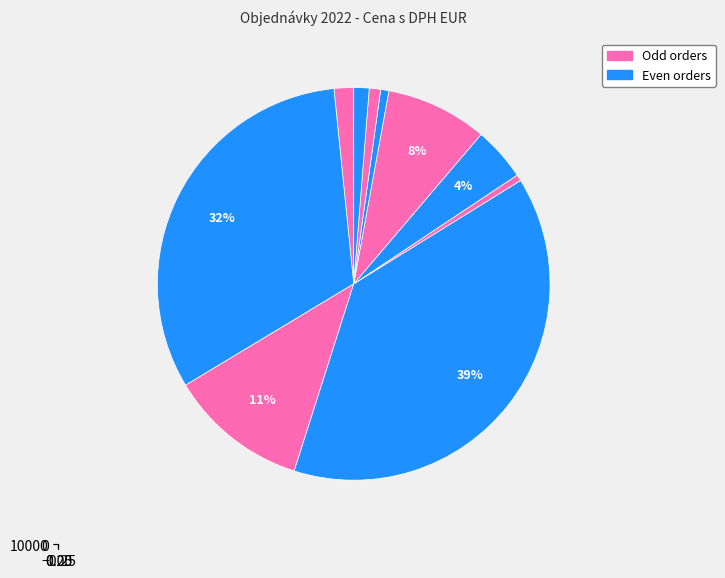

To the nearest percent, what is the combined percentage of 007/2022 and 003/2022?

36%